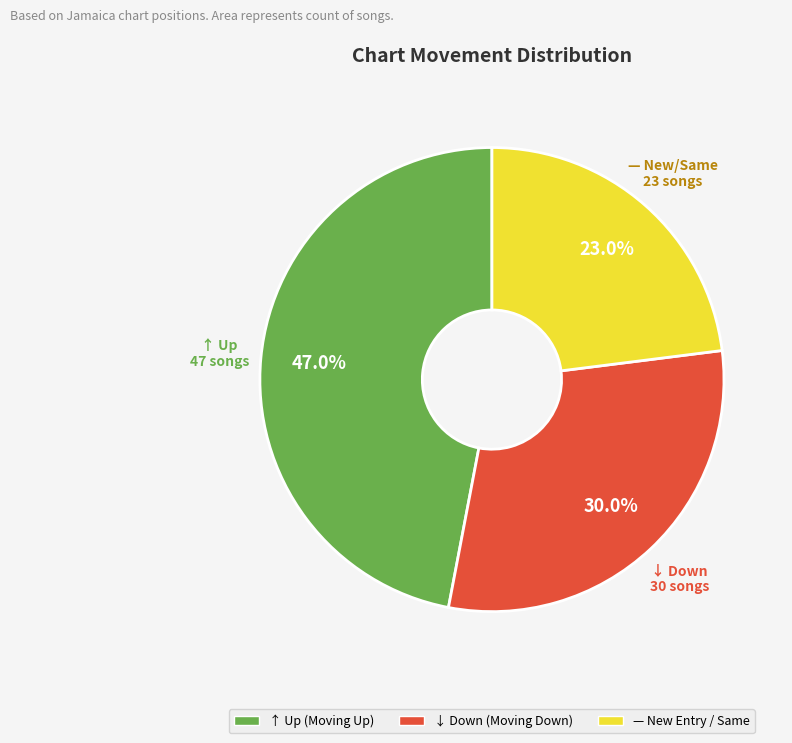

Is ↑ Up the majority of the pie?

No